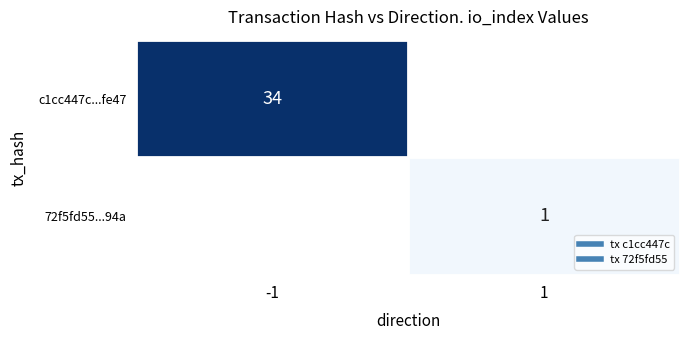

How many series are shown in this chart?

2